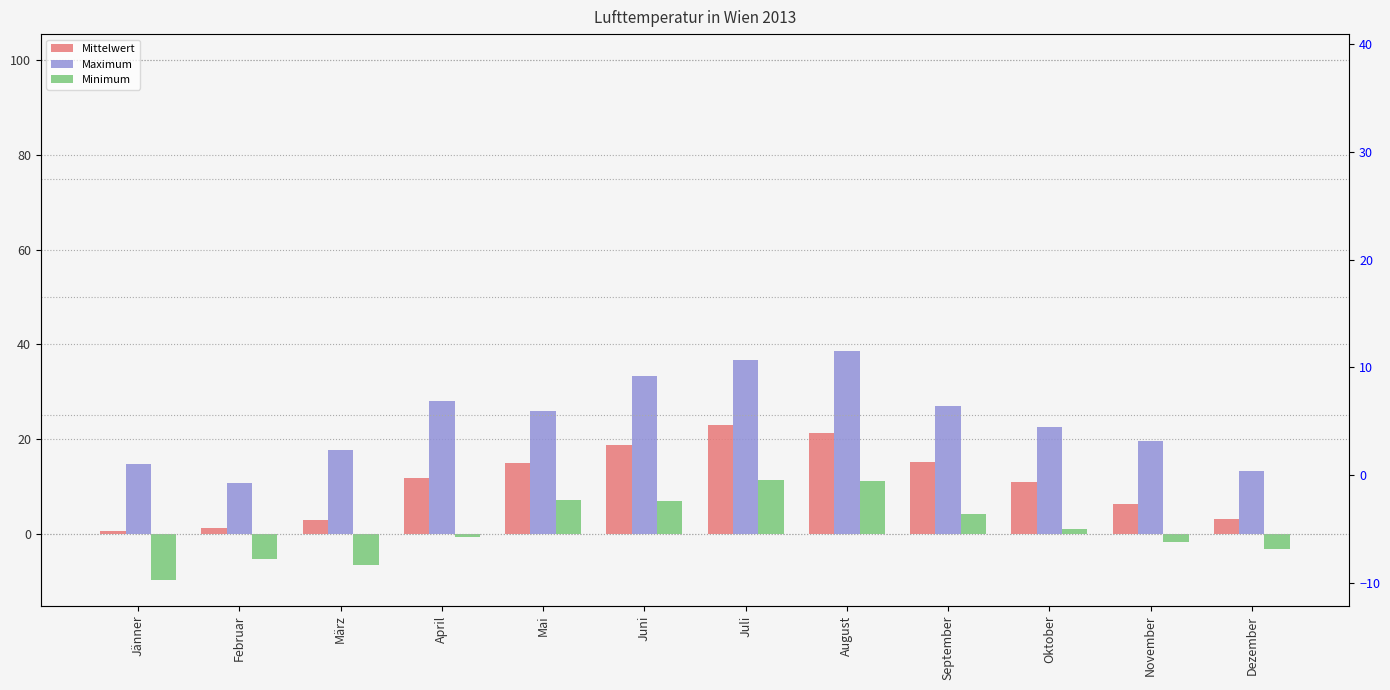

At which category does the chart reach its minimum across all series?

Jänner